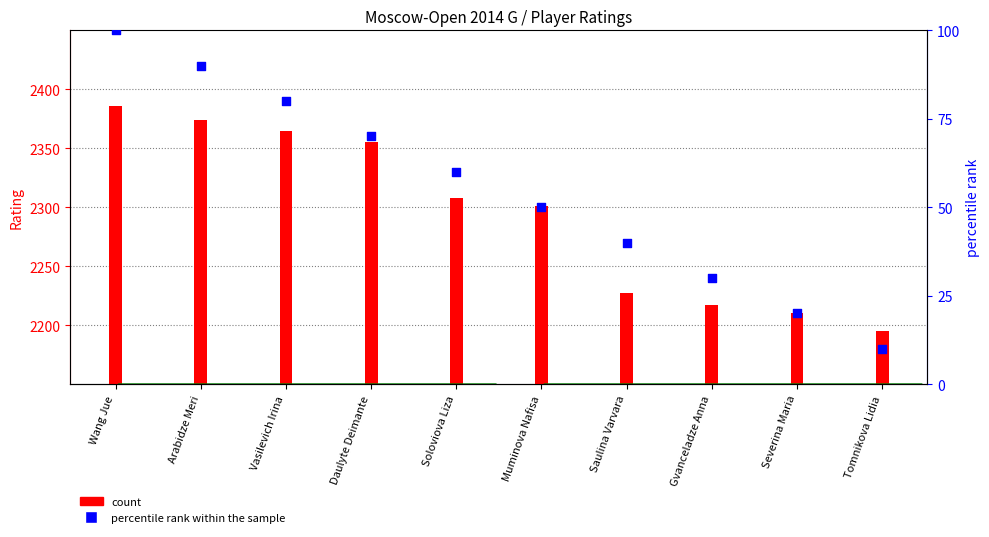

At which category is the sum across all series the highest?

Wang Jue